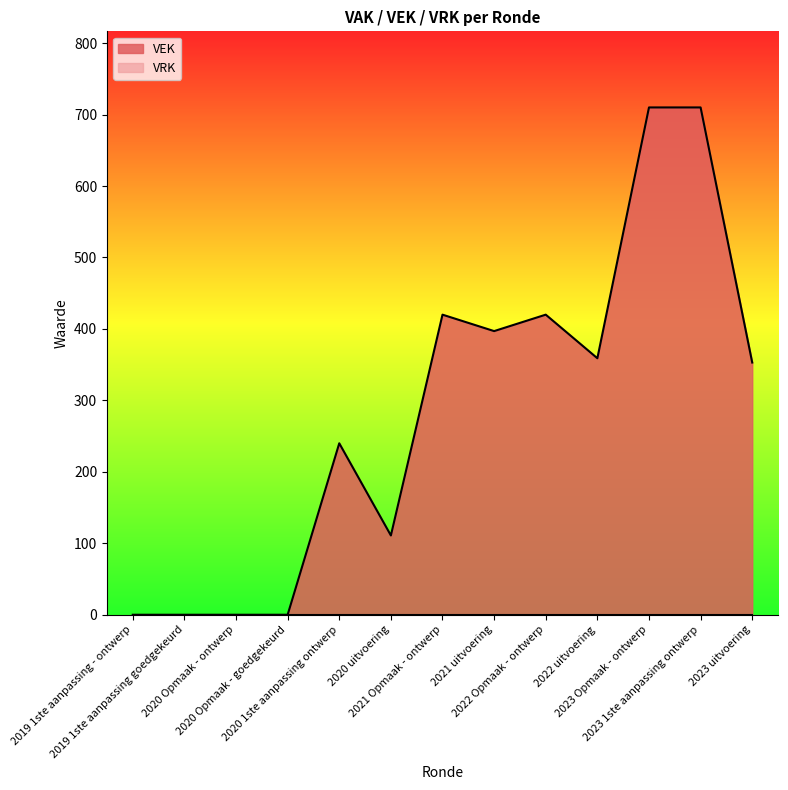

List the labels in order of value, smallest first.

2019 1ste aanpassing - ontwerp, 2019 1ste aanpassing goedgekeurd, 2020 Opmaak - ontwerp, 2020 Opmaak - goedgekeurd, 2020 uitvoering, 2020 1ste aanpassing ontwerp, 2023 uitvoering, 2022 uitvoering, 2021 uitvoering, 2021 Opmaak - ontwerp, 2022 Opmaak - ontwerp, 2023 Opmaak - ontwerp, 2023 1ste aanpassing ontwerp